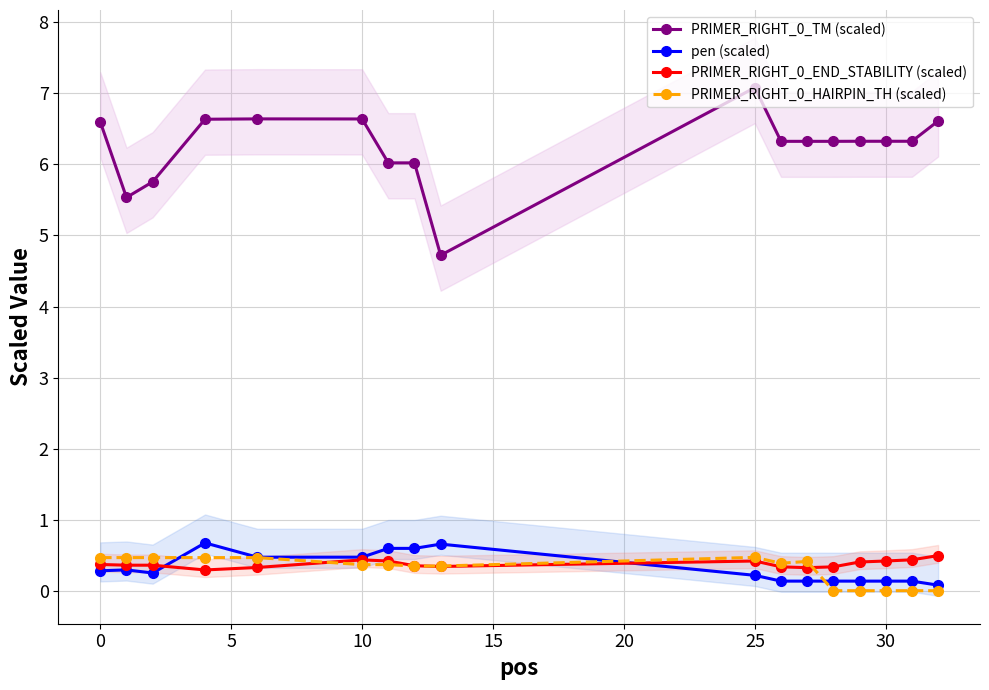

True or false: PRIMER_RIGHT_0_HAIRPIN_TH (scaled) and PRIMER_RIGHT_0_TM (scaled) cross at least once.

False